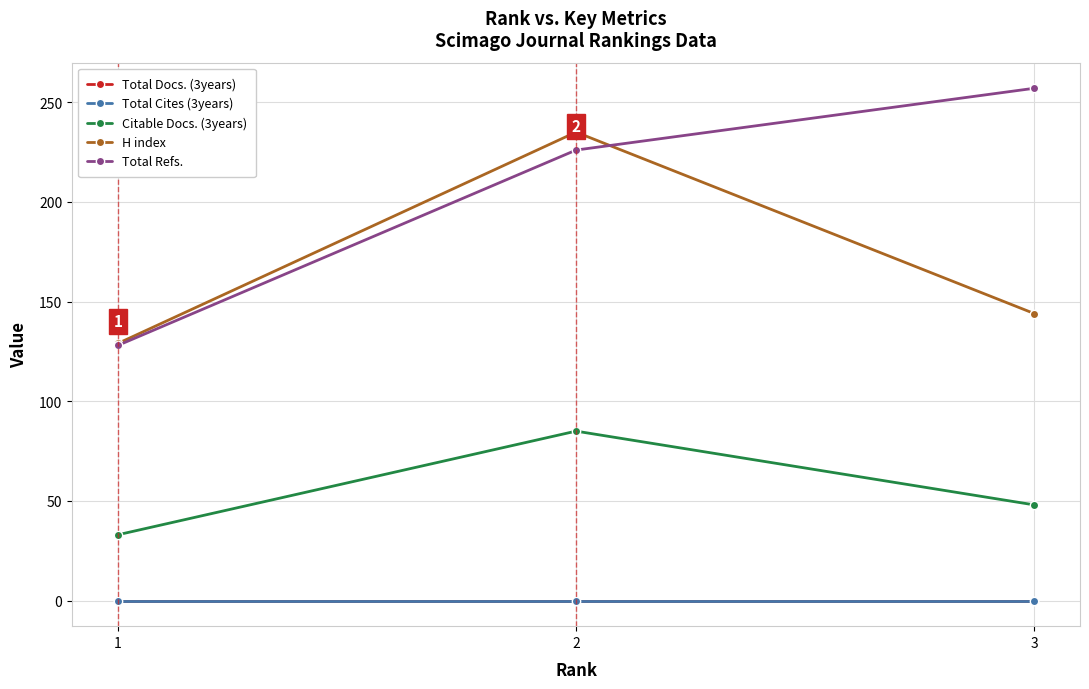

Which series has the widest spread of values?

Total Refs.